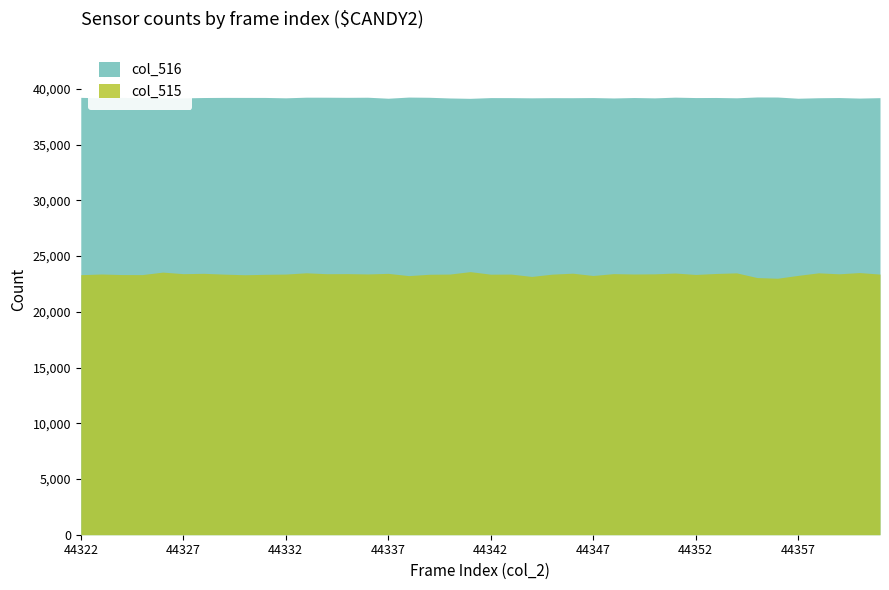

Between 44327 and 44351, which series saw the biggest shift?

col_516